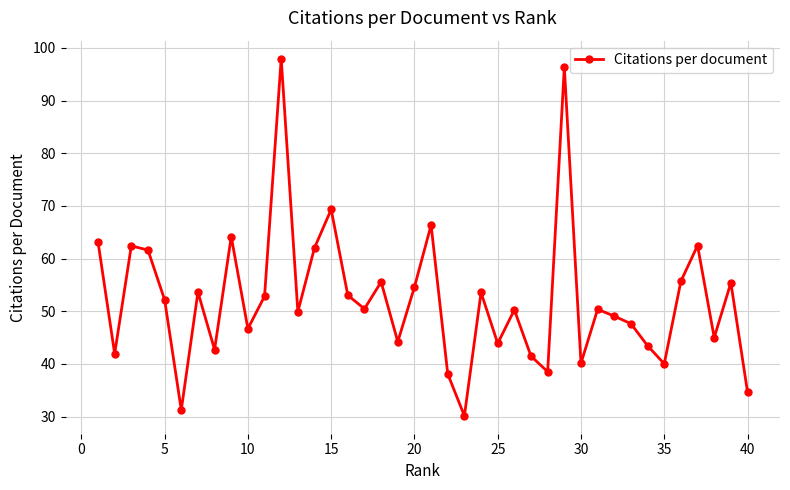

What is the value of the 19th point from the left?

44.2